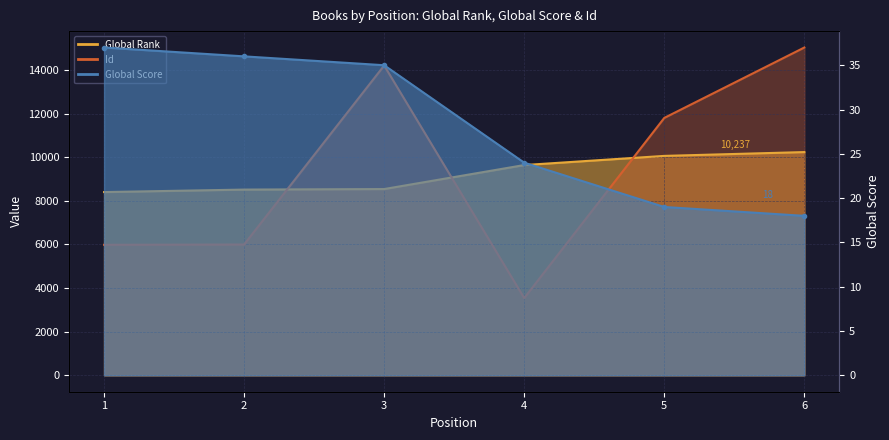

Reading left to right, list all the values displayed in this chart.

Global Rank: 8403	8517	8541	9642	10062	10237
Global Score: 37	36	35	24	19	18
Id: 5985	5998	14207	3541	11803	15032